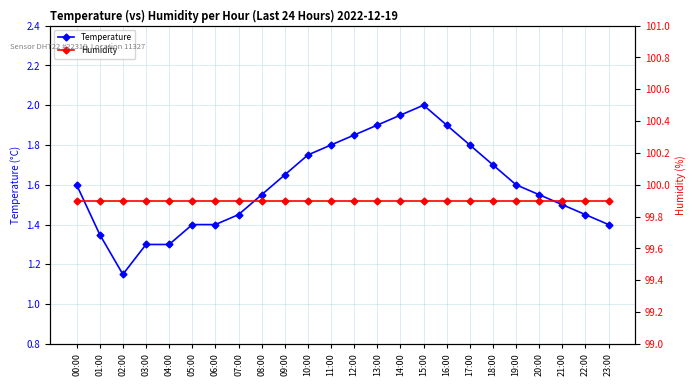

Rank the series by their average value, from highest to lowest.

Humidity, Temperature